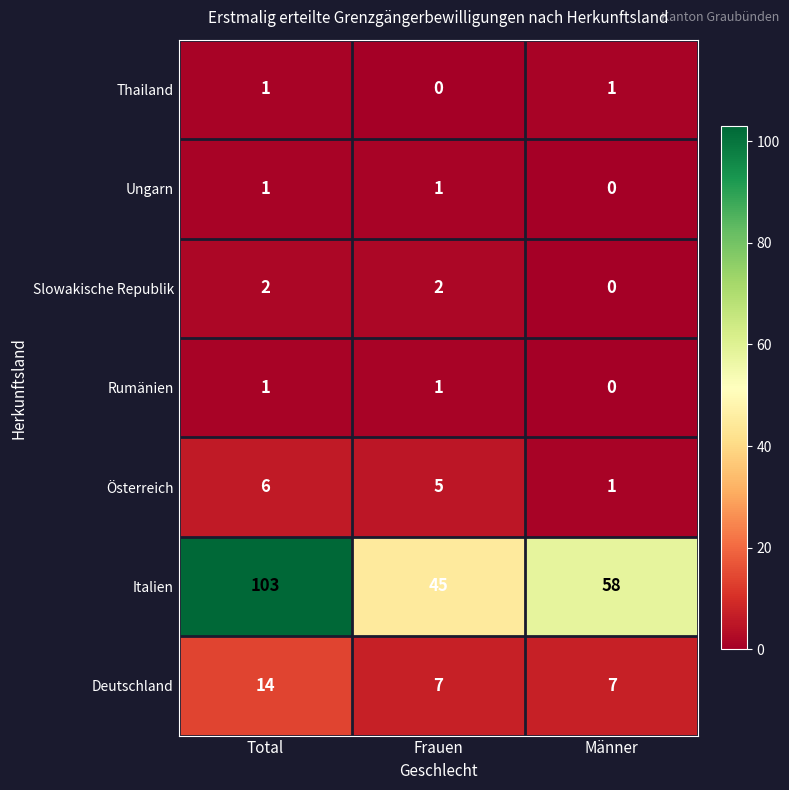

Count the number of categories in the chart.

3